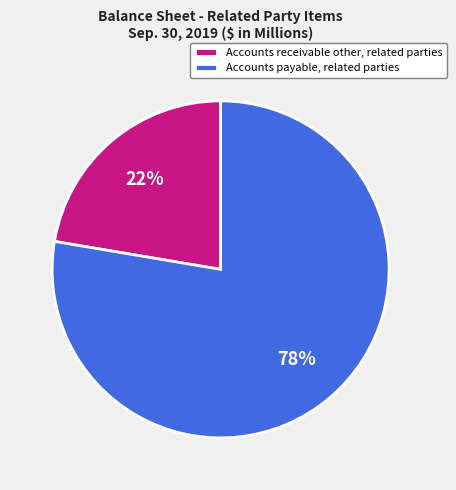

Count the number of slices in the pie.

2